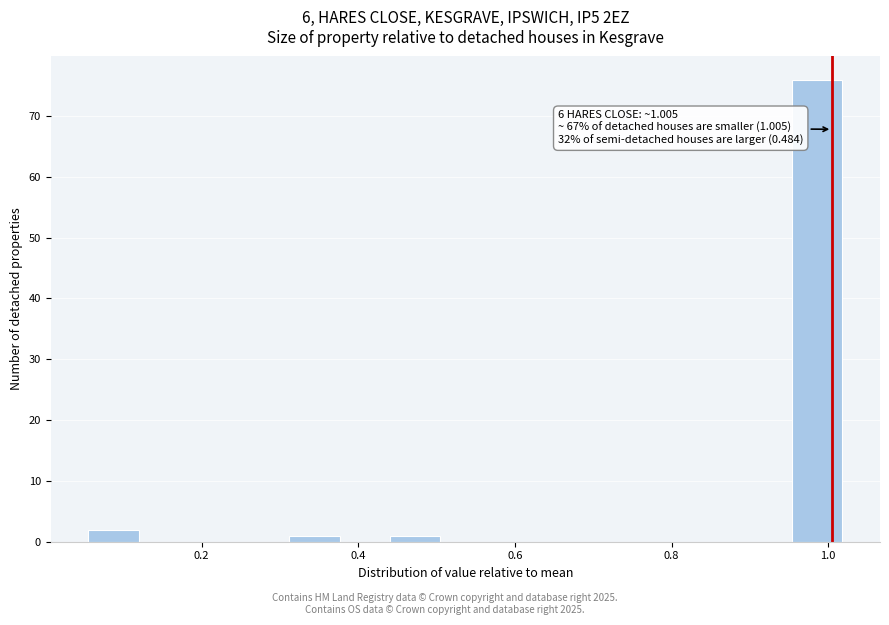

Read against the x-axis, roughly where is the centre of the tallest bar?

0.98